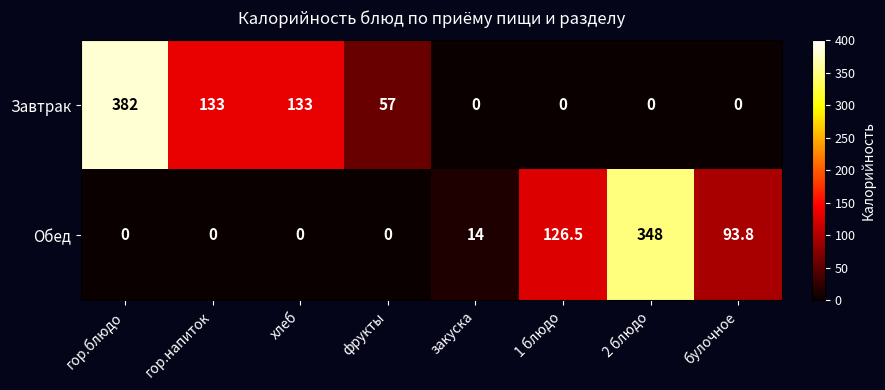

How many distinct data groups are displayed?

2